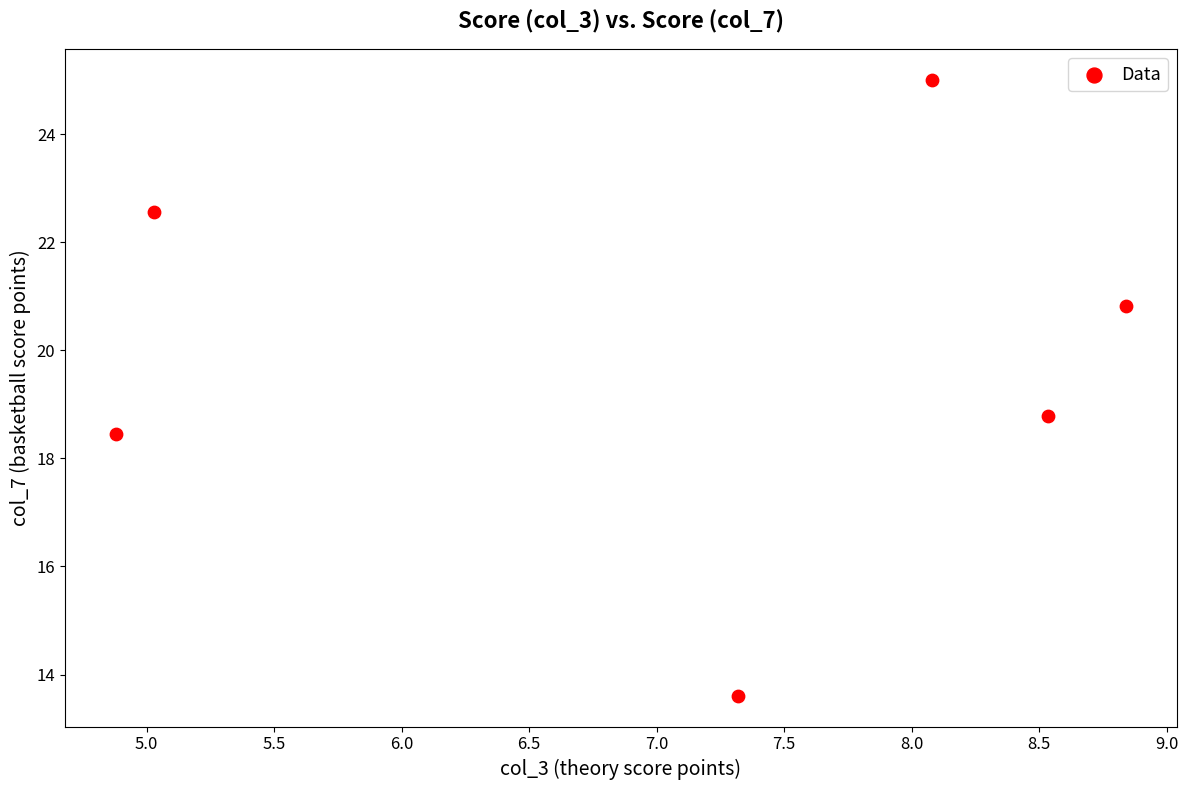

What is the range of X values (max minus min)?

4.0